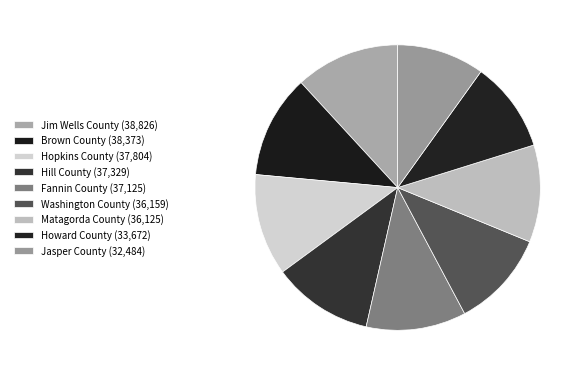

How many segments does this pie chart have?

9